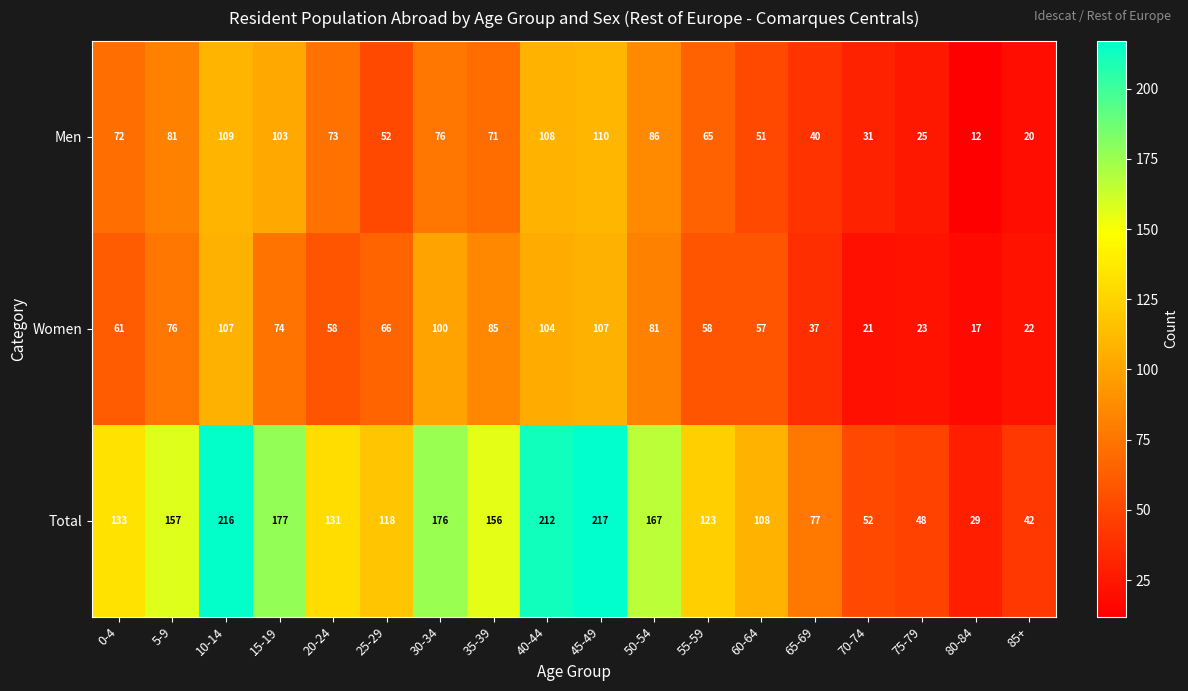

Where is Women nearest to the value 62?

0-4